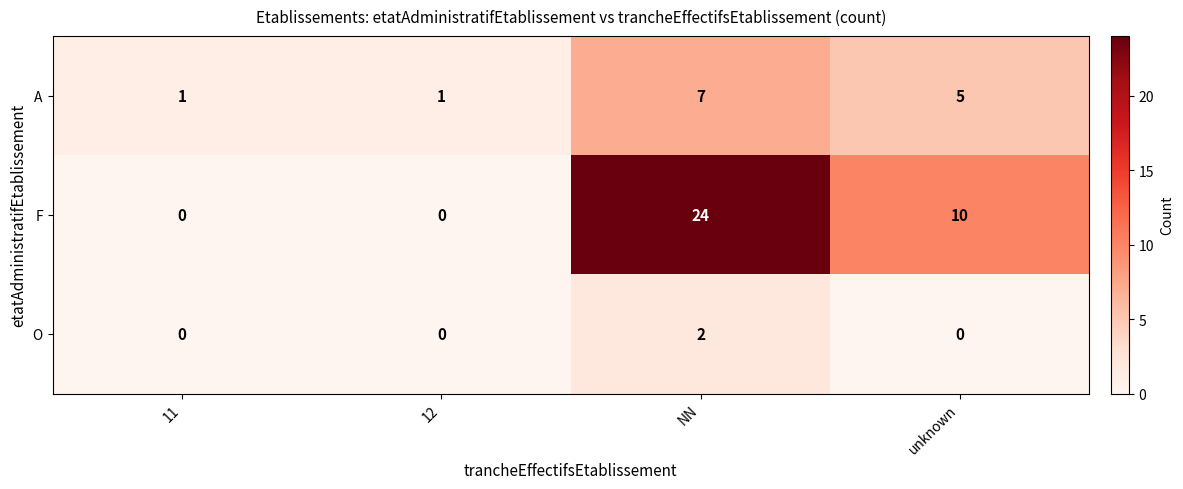

At unknown, list the series in order from largest to smallest.

F, A, O